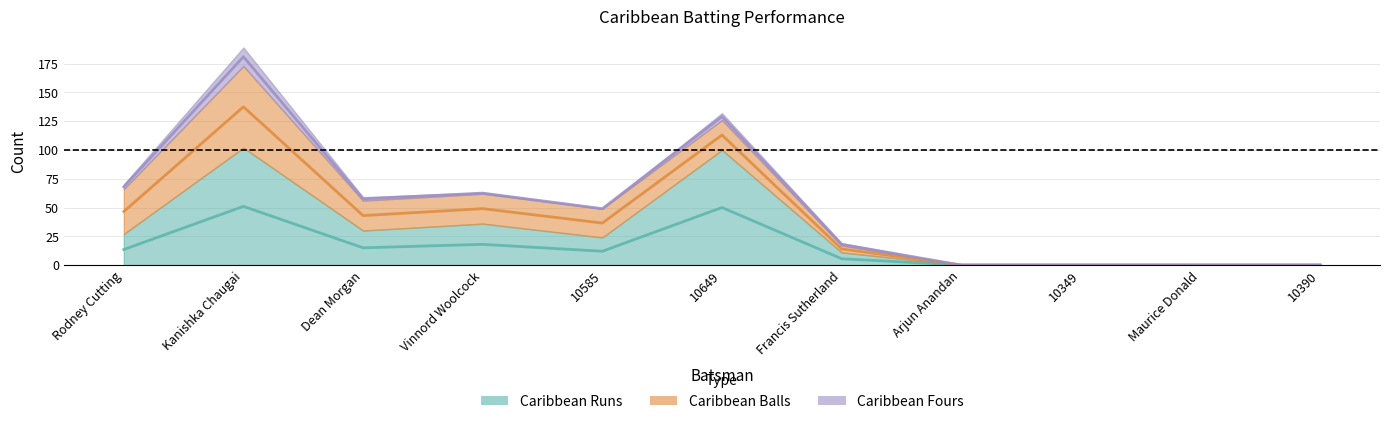

Reading left to right, extract all data points from this chart.

Caribbean Runs: Rodney Cutting=27	Kanishka Chaugai=102	Dean Morgan=30	Vinnord Woolcock=36	10585=24	10649=100	Francis Sutherland=11	Arjun Anandan=0	10349=0	Maurice Donald=0	10390=0
Caribbean Balls: Rodney Cutting=39	Kanishka Chaugai=71	Dean Morgan=26	Vinnord Woolcock=26	10585=25	10649=26	Francis Sutherland=6	Arjun Anandan=0	10349=0	Maurice Donald=0	10390=0
Caribbean Fours: Rodney Cutting=4	Kanishka Chaugai=16	Dean Morgan=3	Vinnord Woolcock=1	10585=0	10649=6	Francis Sutherland=2	Arjun Anandan=0	10349=0	Maurice Donald=0	10390=0